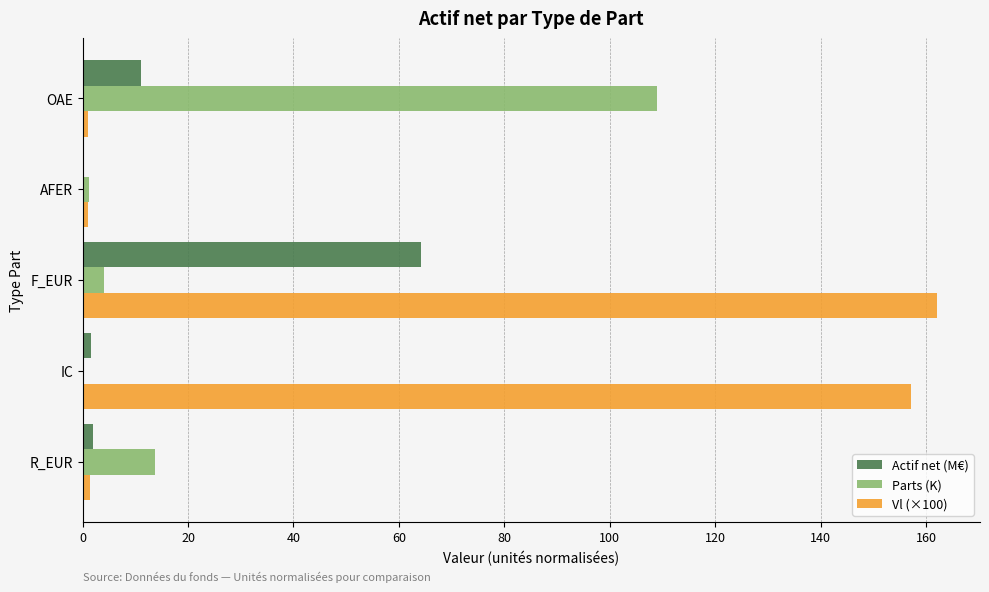

What is the sum of all Parts (K) values?

127.9